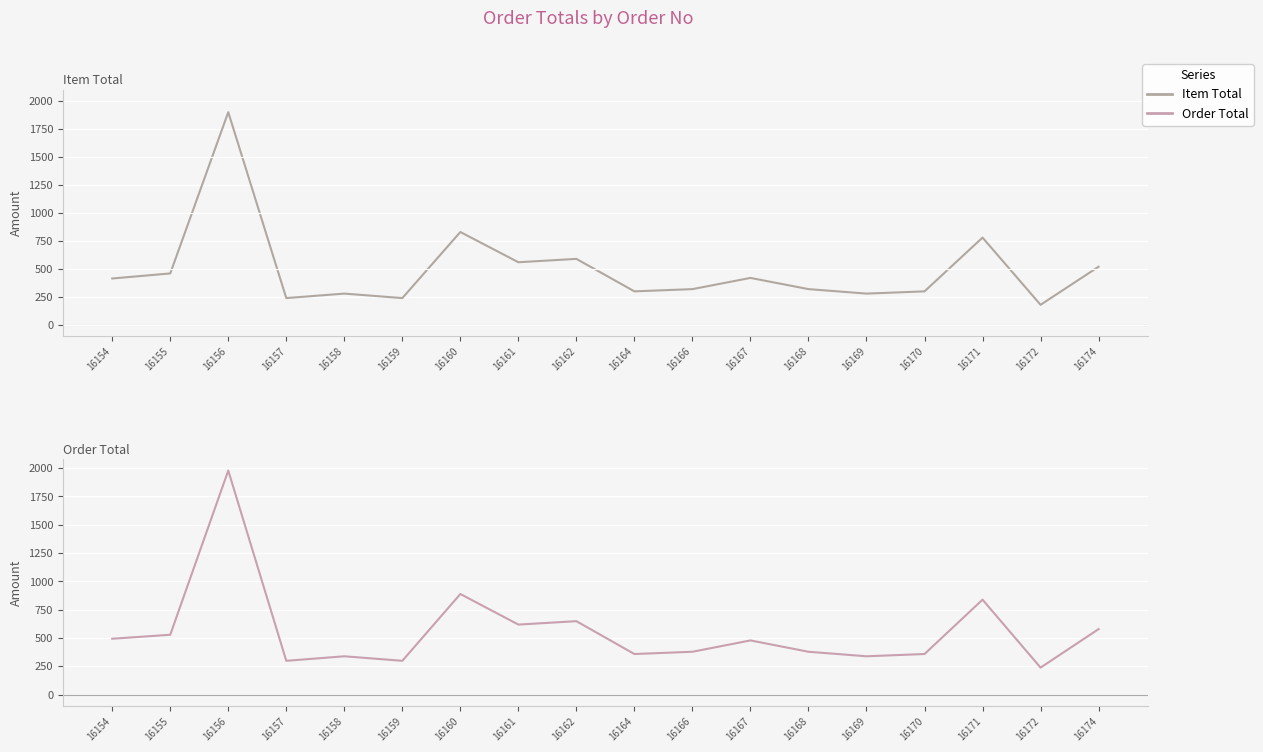

Reading left to right, extract all data points from this chart.

Item Total: 16154=415	16155=460	16156=1900	16157=240	16158=280	16159=240	16160=830	16161=560	16162=590	16164=300	16166=320	16167=420	16168=320	16169=280	16170=300	16171=780	16172=180	16174=520
Order Total: 16154=493	16155=528	16156=1978	16157=298	16158=338	16159=298	16160=888	16161=618	16162=648	16164=358	16166=378	16167=478	16168=378	16169=338	16170=358	16171=838	16172=238	16174=578